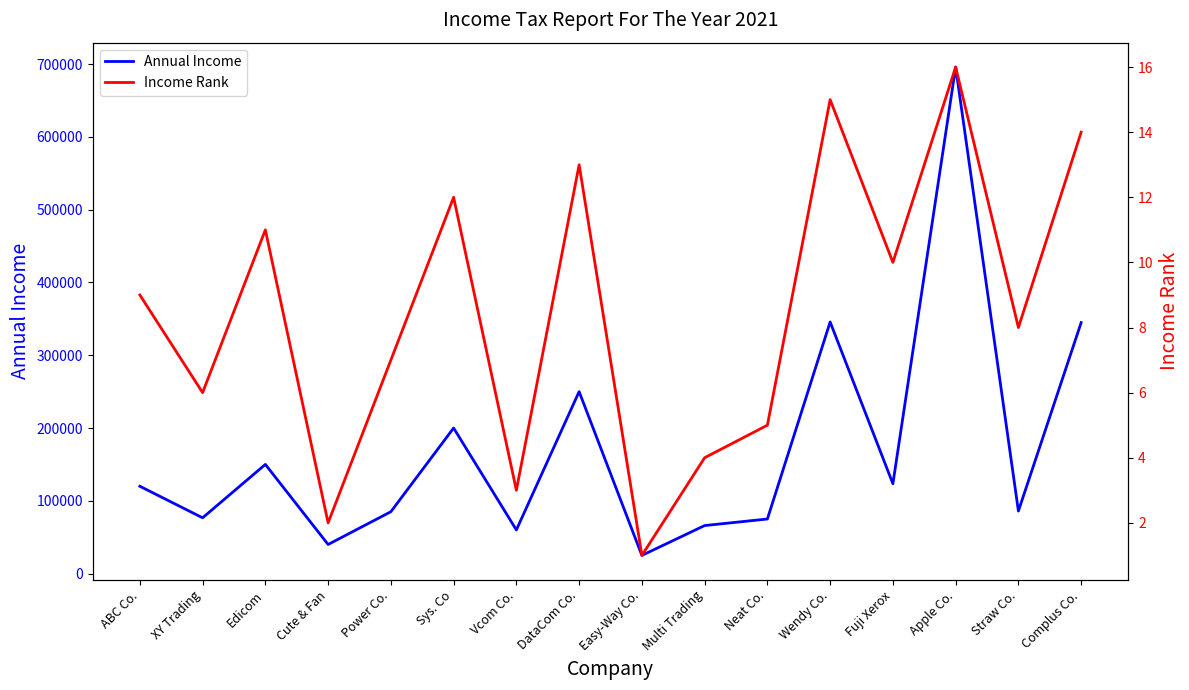

Which category has the lowest value across all series?

Easy-Way Co.